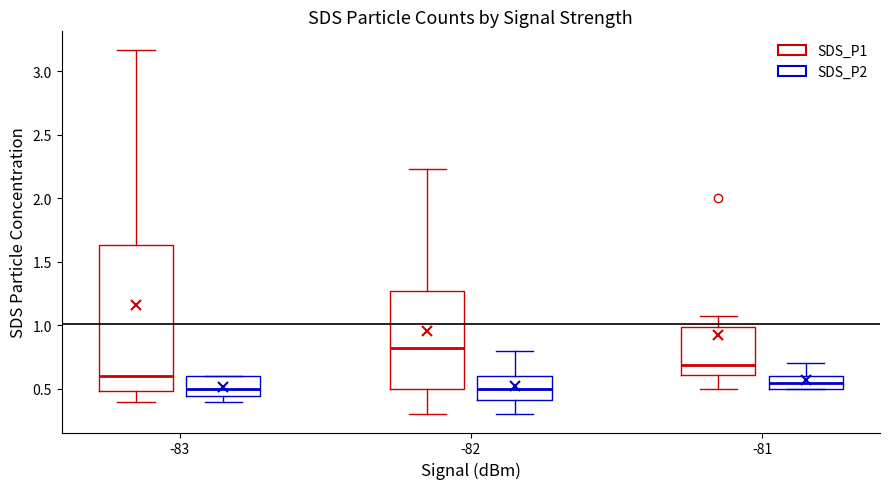

Reading left to right, read every box against the y-axis: the position of its median line, the range the box covers, and the ends of its whiskers. The values are not printed on the chart, so give them approximately, as read against the axis.

-83 (SDS_P1): median 0.60, box 0.50 to 1.65, whiskers 0.40 to 3.15
-83 (SDS_P2): median 0.50, box 0.45 to 0.60, whiskers 0.40 to 0.60
-82 (SDS_P1): median 0.80, box 0.50 to 1.25, whiskers 0.30 to 2.25
-82 (SDS_P2): median 0.50, box 0.40 to 0.60, whiskers 0.30 to 0.80
-81 (SDS_P1): median 0.70, box 0.60 to 1.00, whiskers 0.50 to 1.05
-81 (SDS_P2): median 0.55, box 0.50 to 0.60, whiskers 0.50 to 0.70